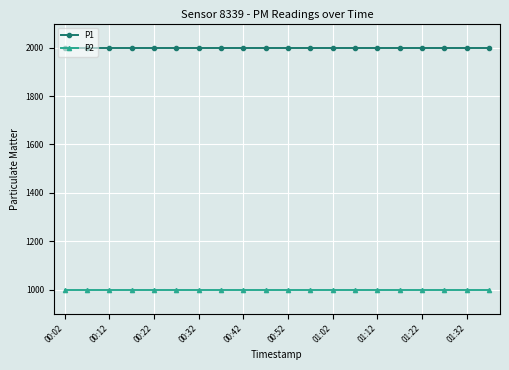

True or false: P2 and P1 cross at least once.

False